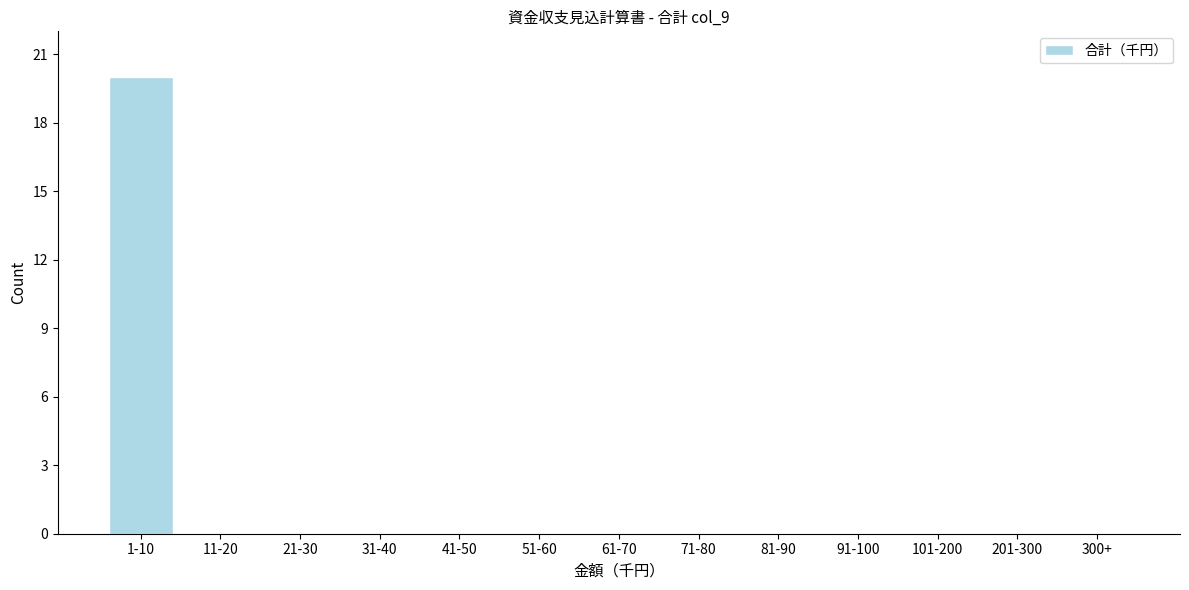

Reading right to left, what are all the values shown in this chart?

300+=0	201-300=0	101-200=0	91-100=0	81-90=0	71-80=0	61-70=0	51-60=0	41-50=0	31-40=0	21-30=0	11-20=0	1-10=20